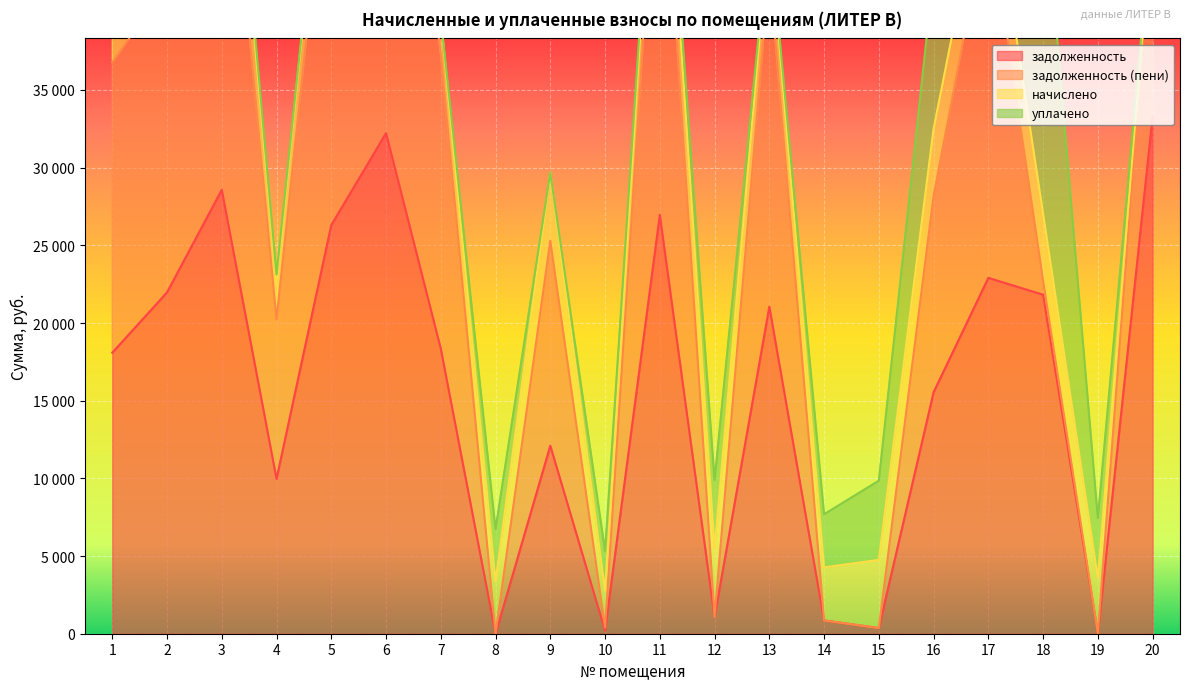

At which label does задолженность first exceed 18346?

2